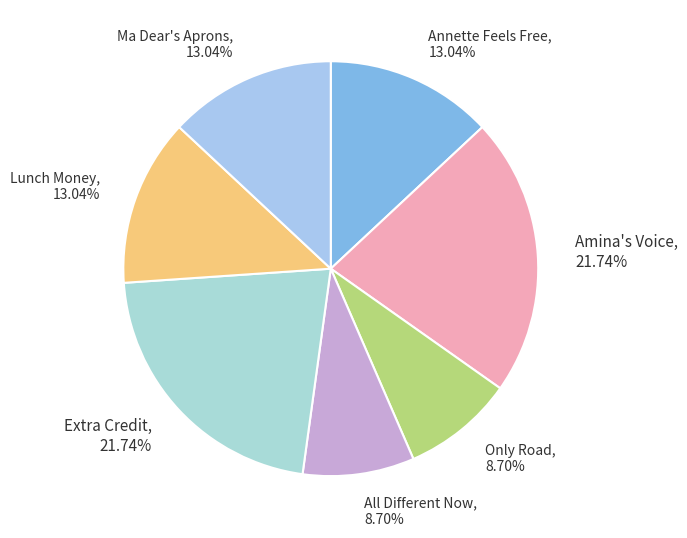

True or false: Extra Credit accounts for 22% of the total.

True